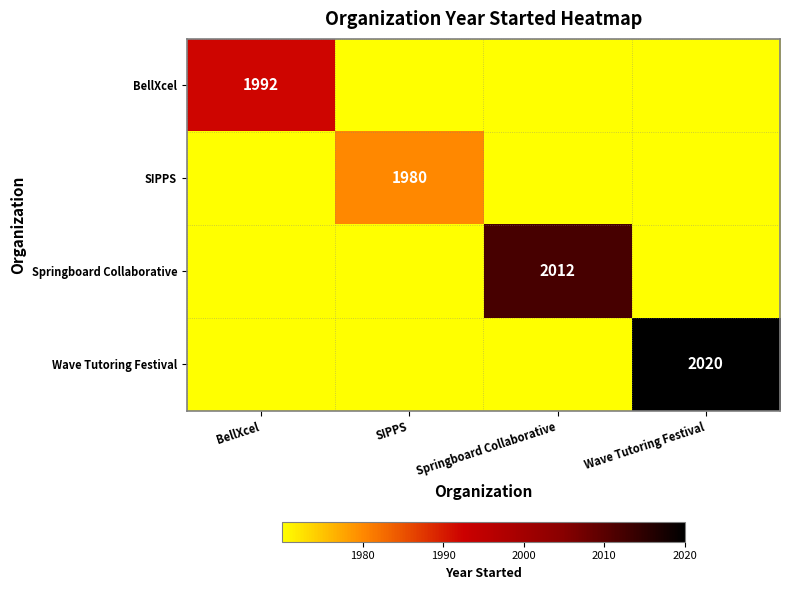

True or false: BellXcel has a value of 747 at BellXcel.

False